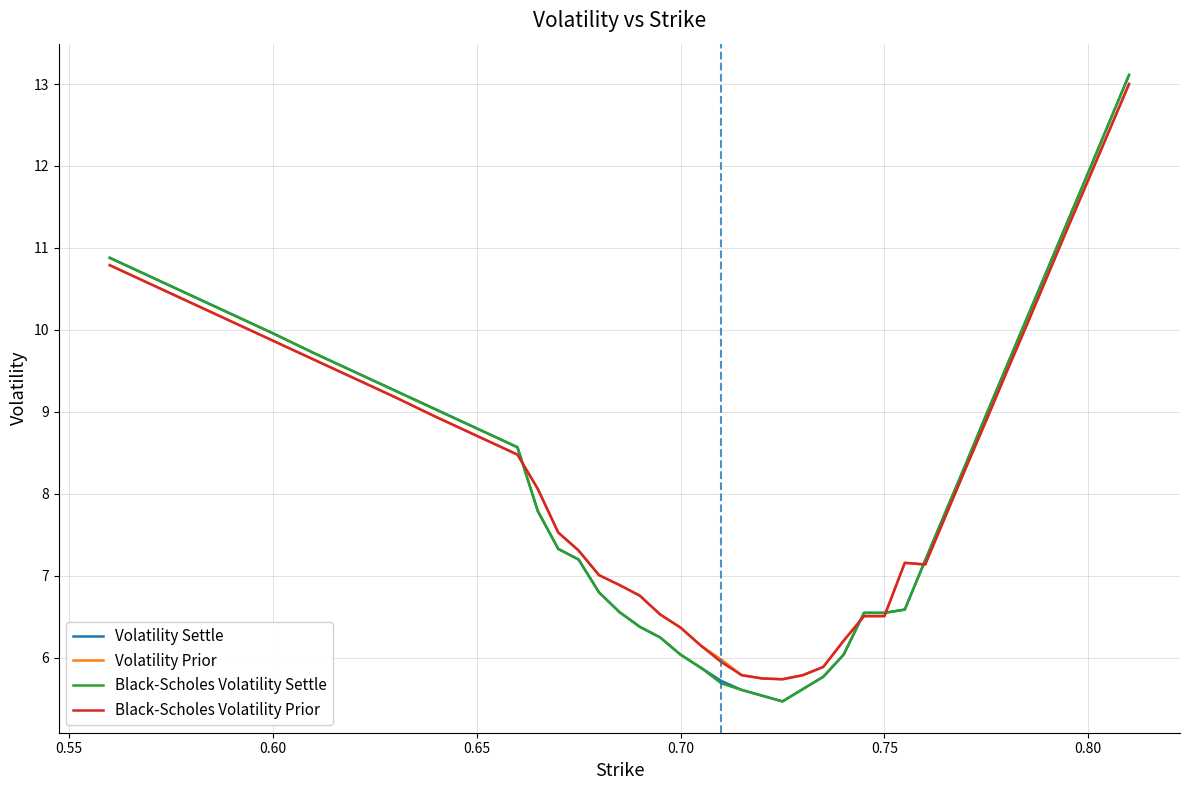

What are all the series names shown in the legend?

Volatility Settle, Volatility Prior, Black-Scholes Volatility Settle, Black-Scholes Volatility Prior